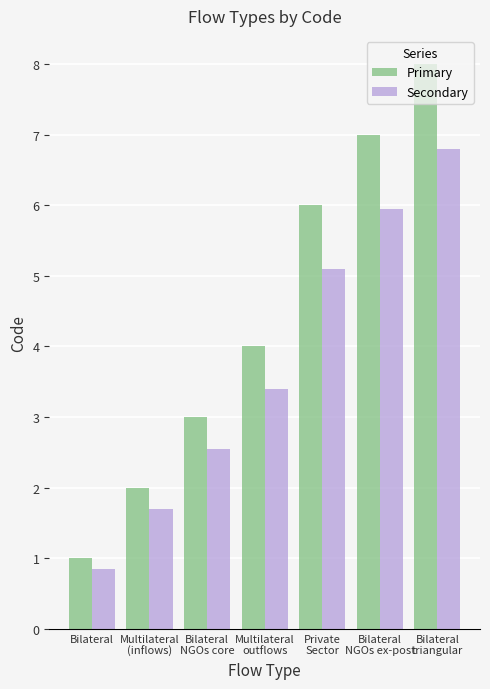

Rank the categories by Secondary value from highest to lowest.

Bilateral
triangular, Bilateral
NGOs ex-post, Private
Sector, Multilateral
outflows, Bilateral
NGOs core, Multilateral
(inflows), Bilateral